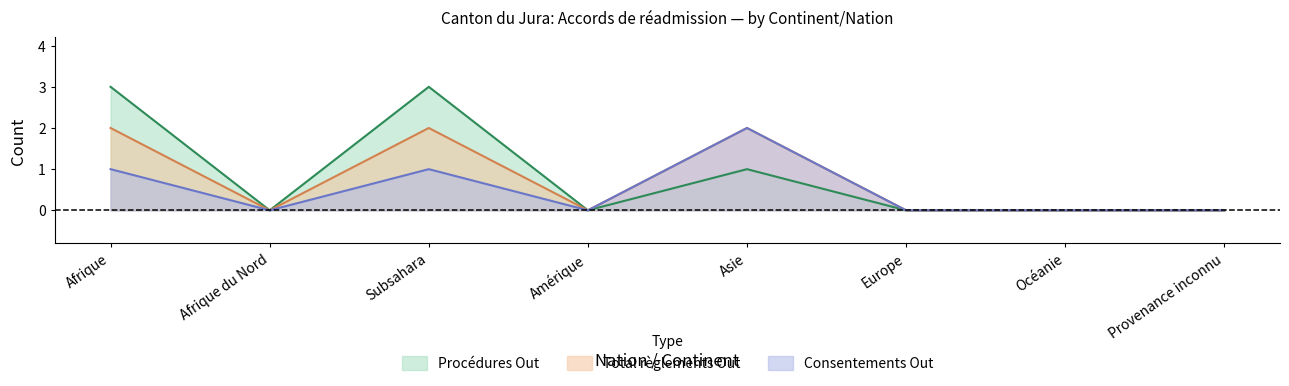

What is the difference between the Consentements Out values at Asie and Europe?

2